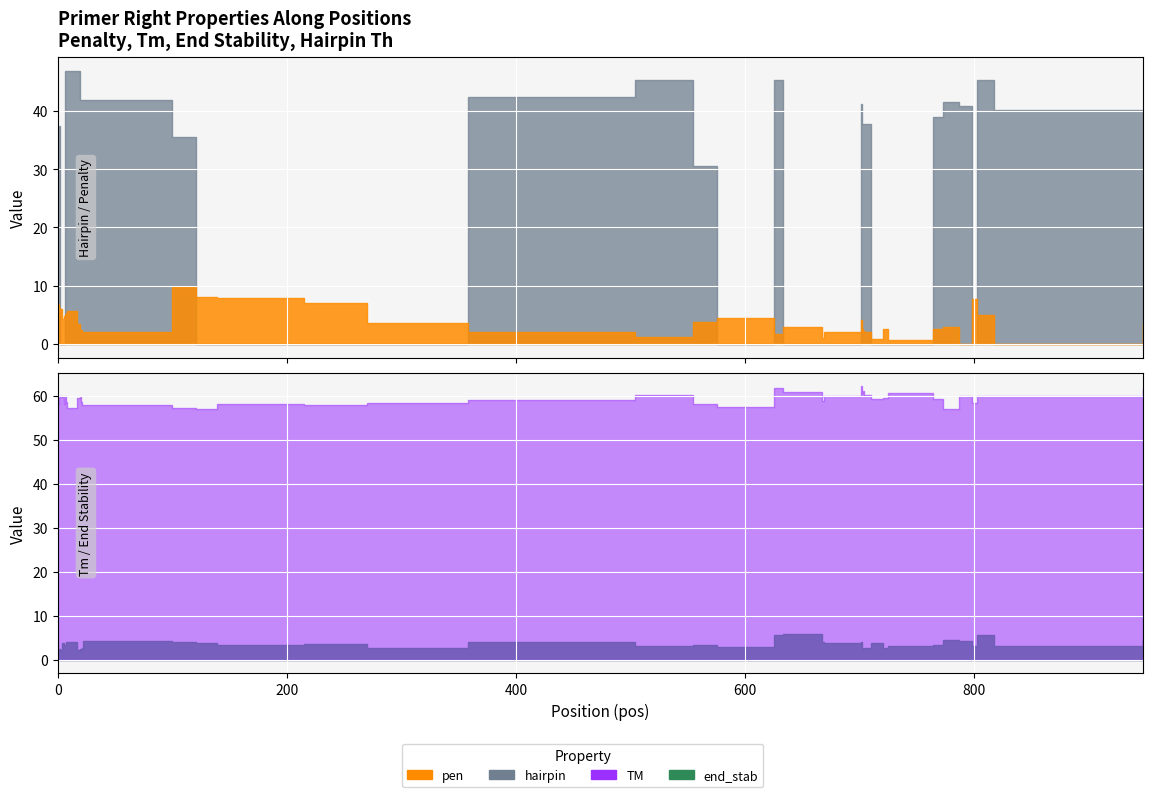

Is the value of hairpin at 12 greater than the value of end_stab at 37?

Yes